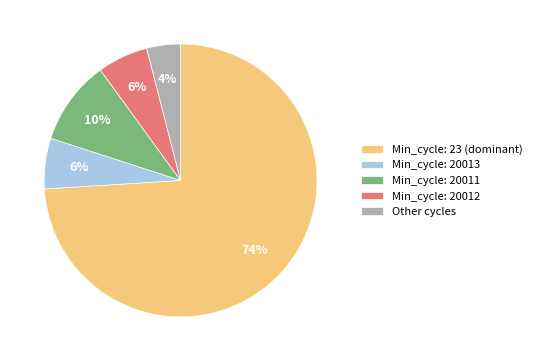

Is there a majority slice in this chart?

Yes